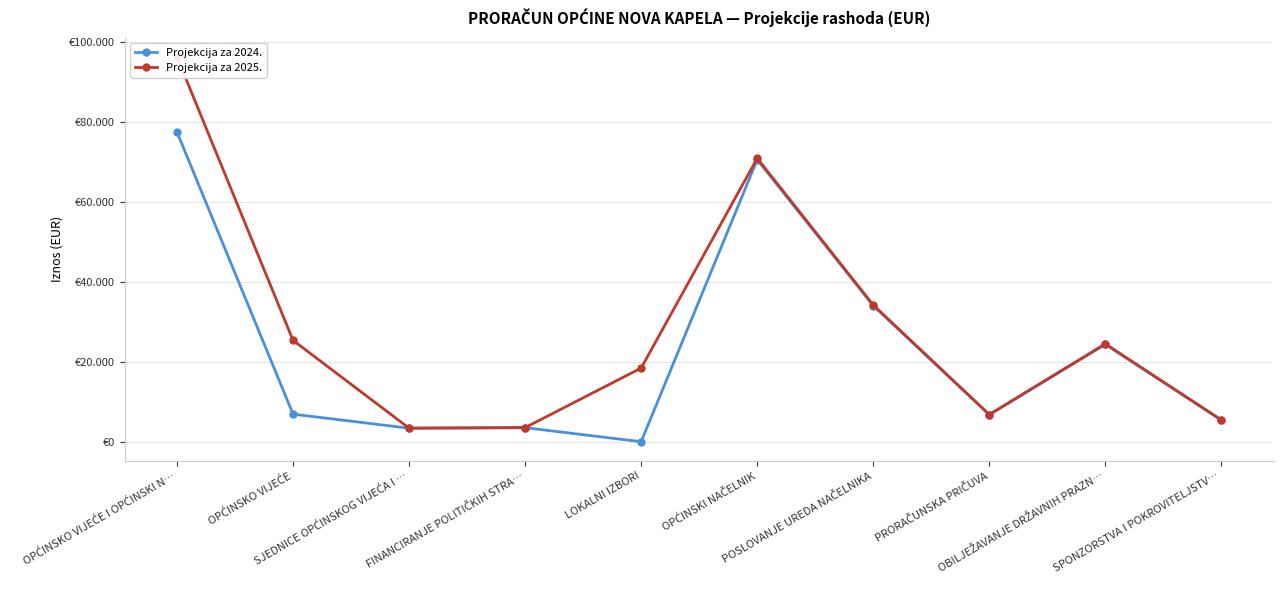

List the series in order of their overall mean, highest first.

Projekcija za 2025., Projekcija za 2024.